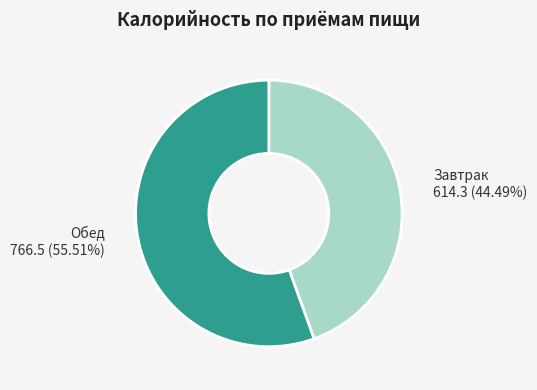

To the nearest percent, what is the combined percentage of Обед and Завтрак?

100%